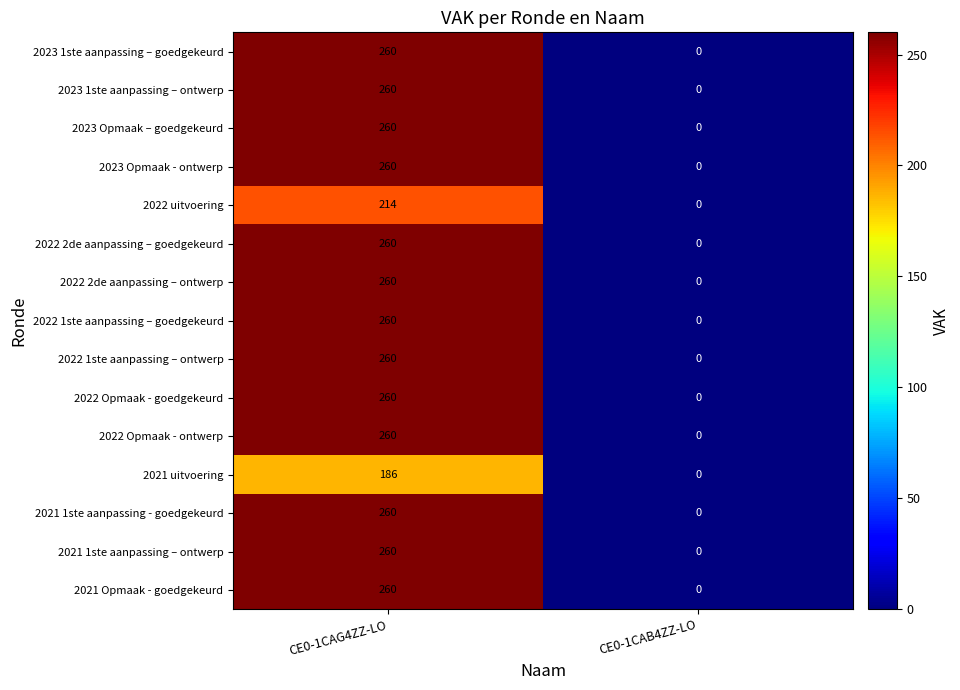

At which category is the sum across all series the highest?

CE0-1CAG4ZZ-LO